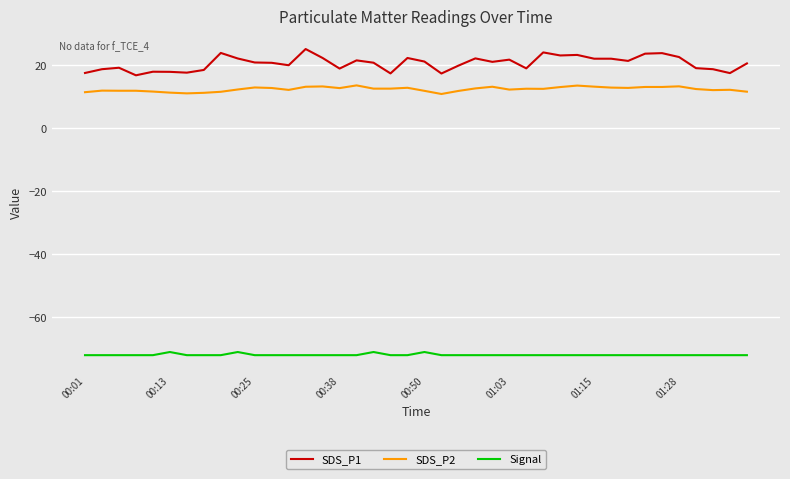

True or false: Signal and SDS_P1 intersect in this chart.

False